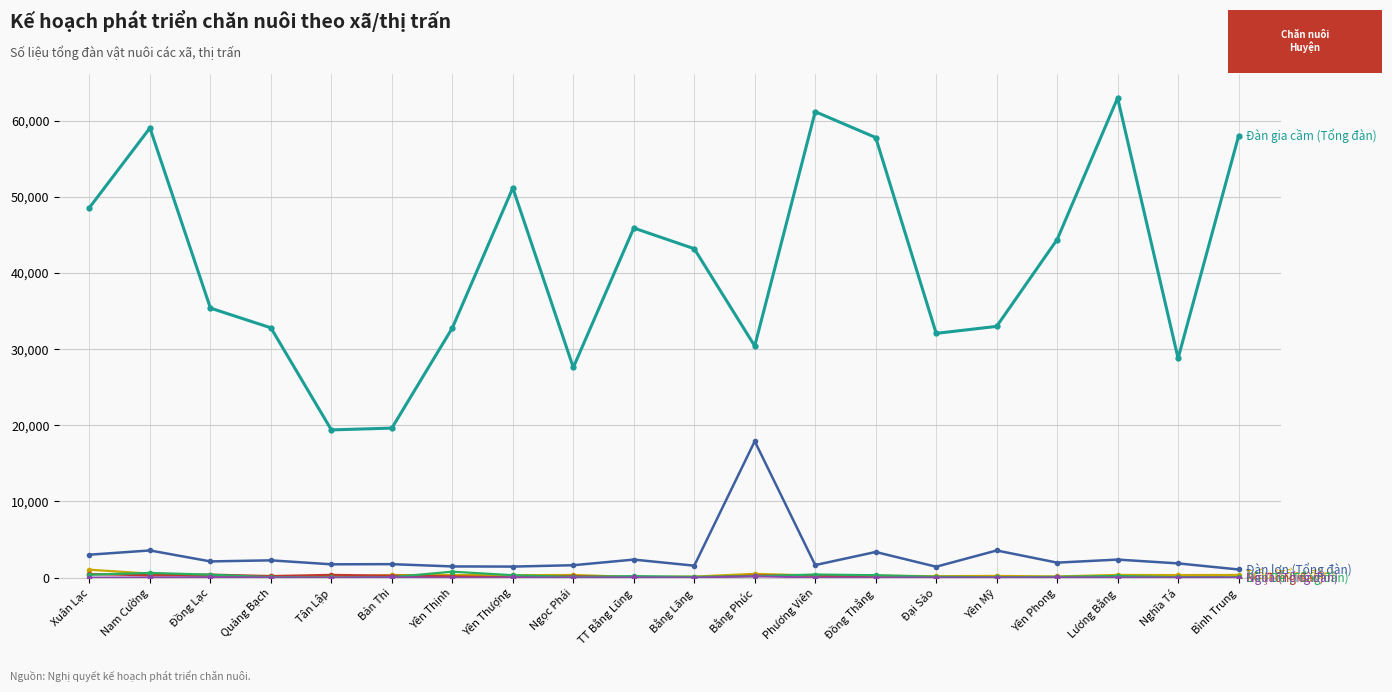

What is the label of the 5th point from the right?

Yên Mỹ